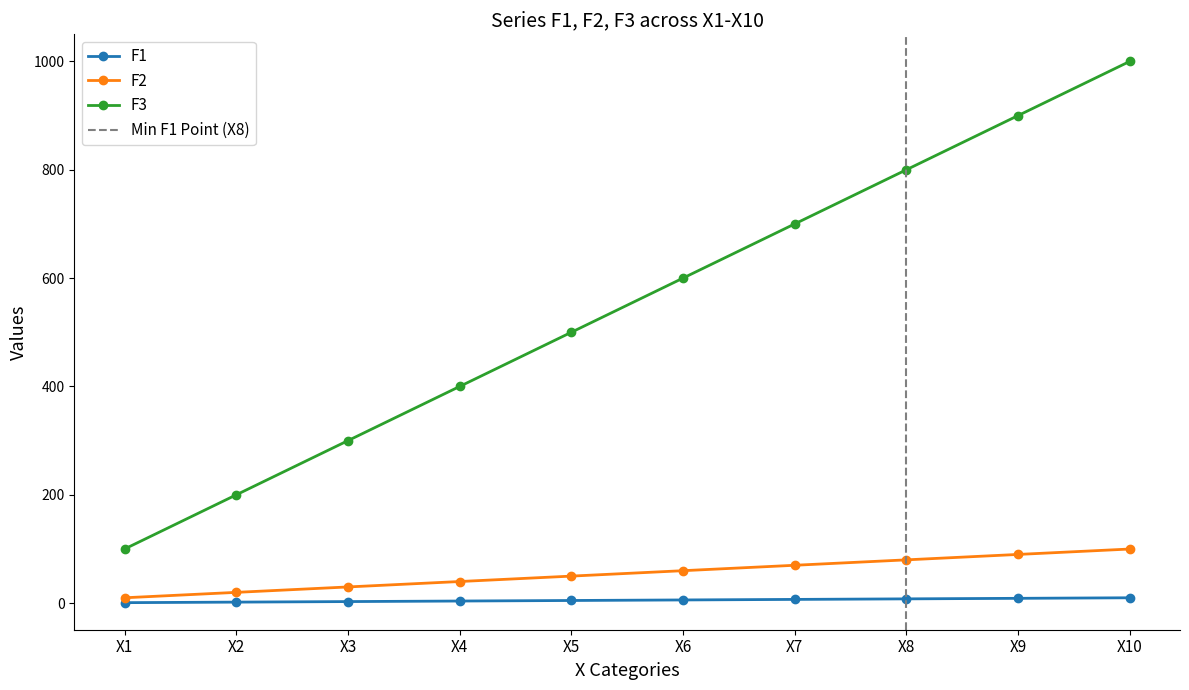

Rank the categories by F1 value from highest to lowest.

X10, X9, X8, X7, X6, X5, X4, X3, X2, X1